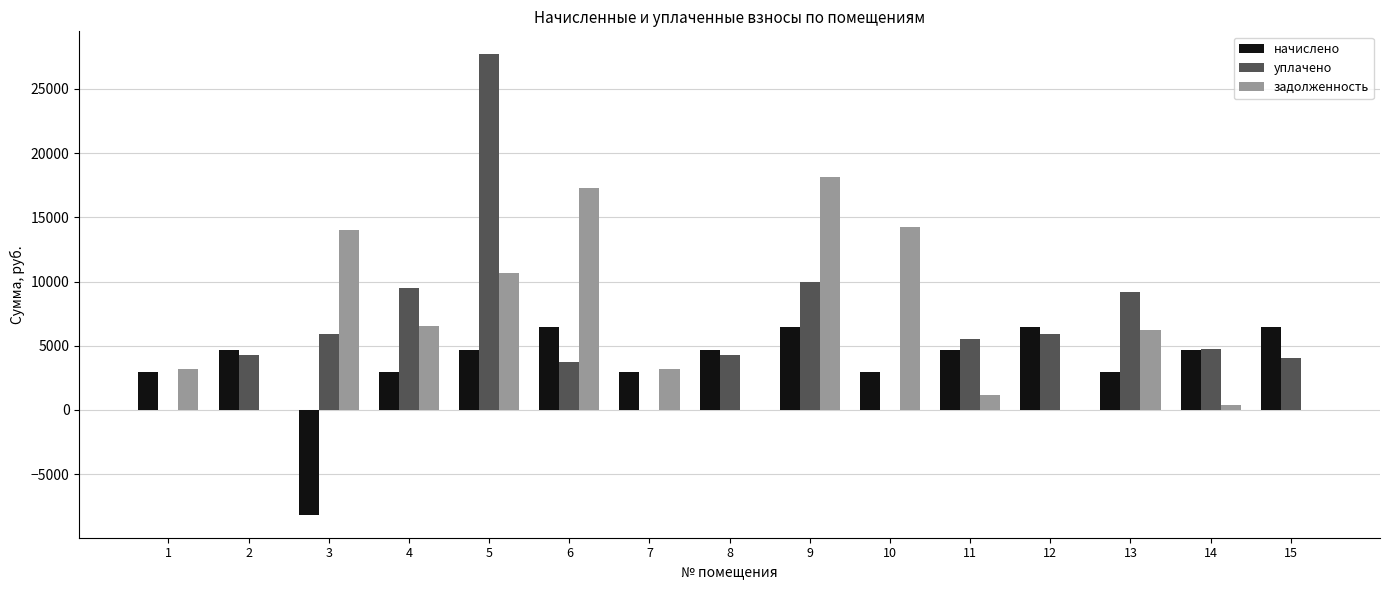

Are the bars grouped side by side (vs. stacked)?

Yes